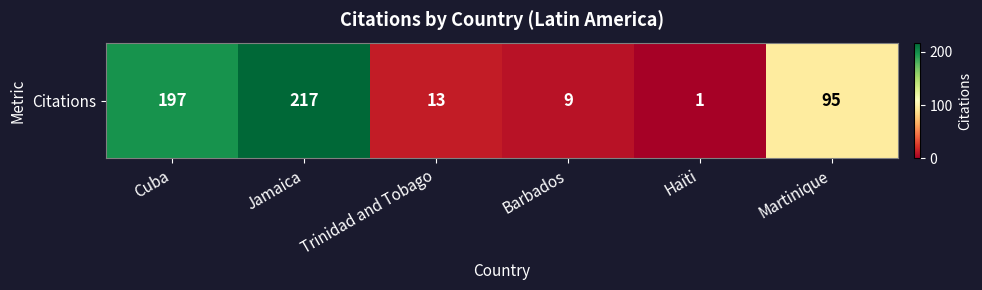

List the labels in order of value, smallest first.

Haïti, Barbados, Trinidad and Tobago, Martinique, Cuba, Jamaica